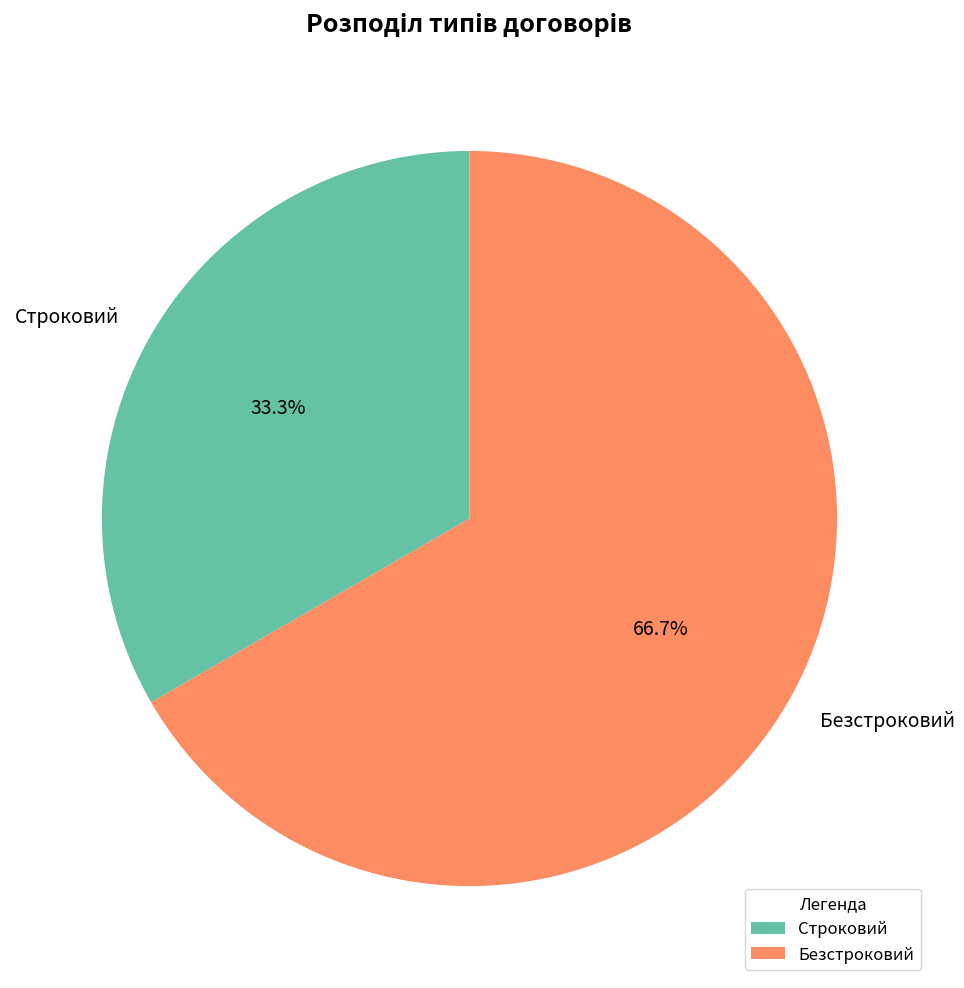

What percentage is the Строковий slice, to the nearest percent?

33%